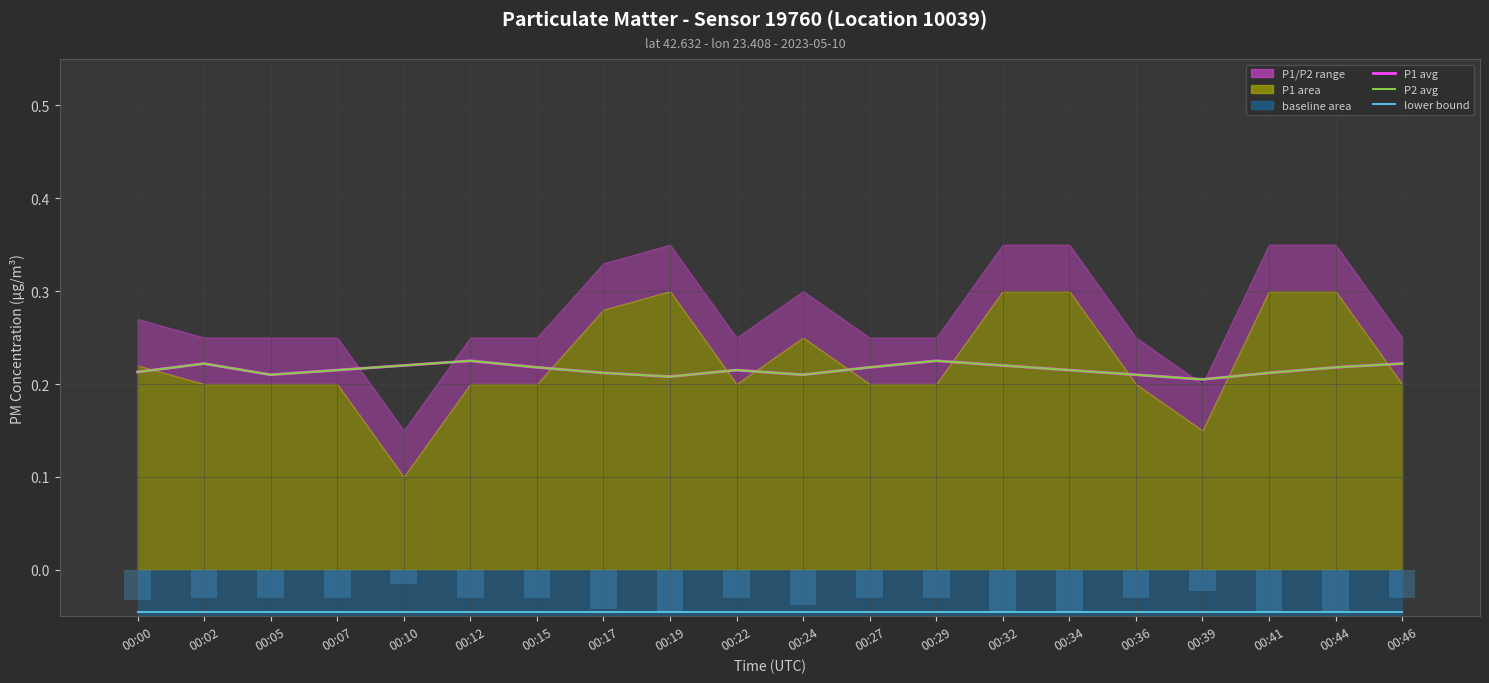

What is the average value of the P1 avg series?

0.2